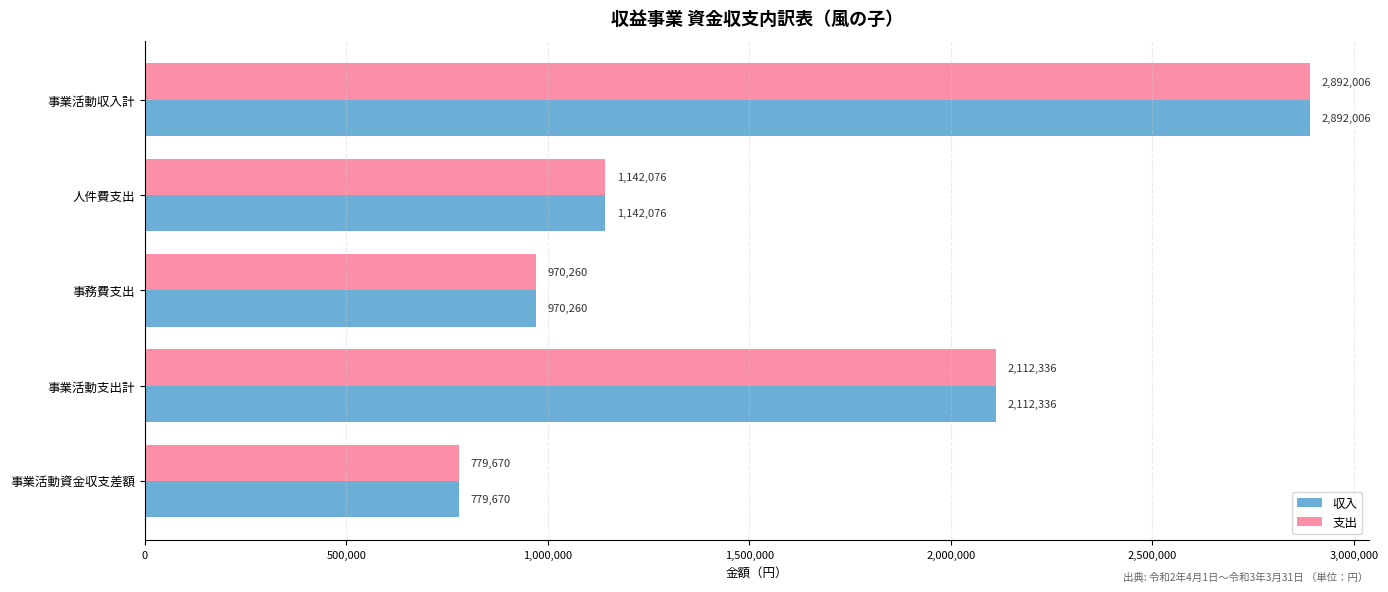

True or false: 収入 has a value of 779670 at 事業活動資金収支差額.

True